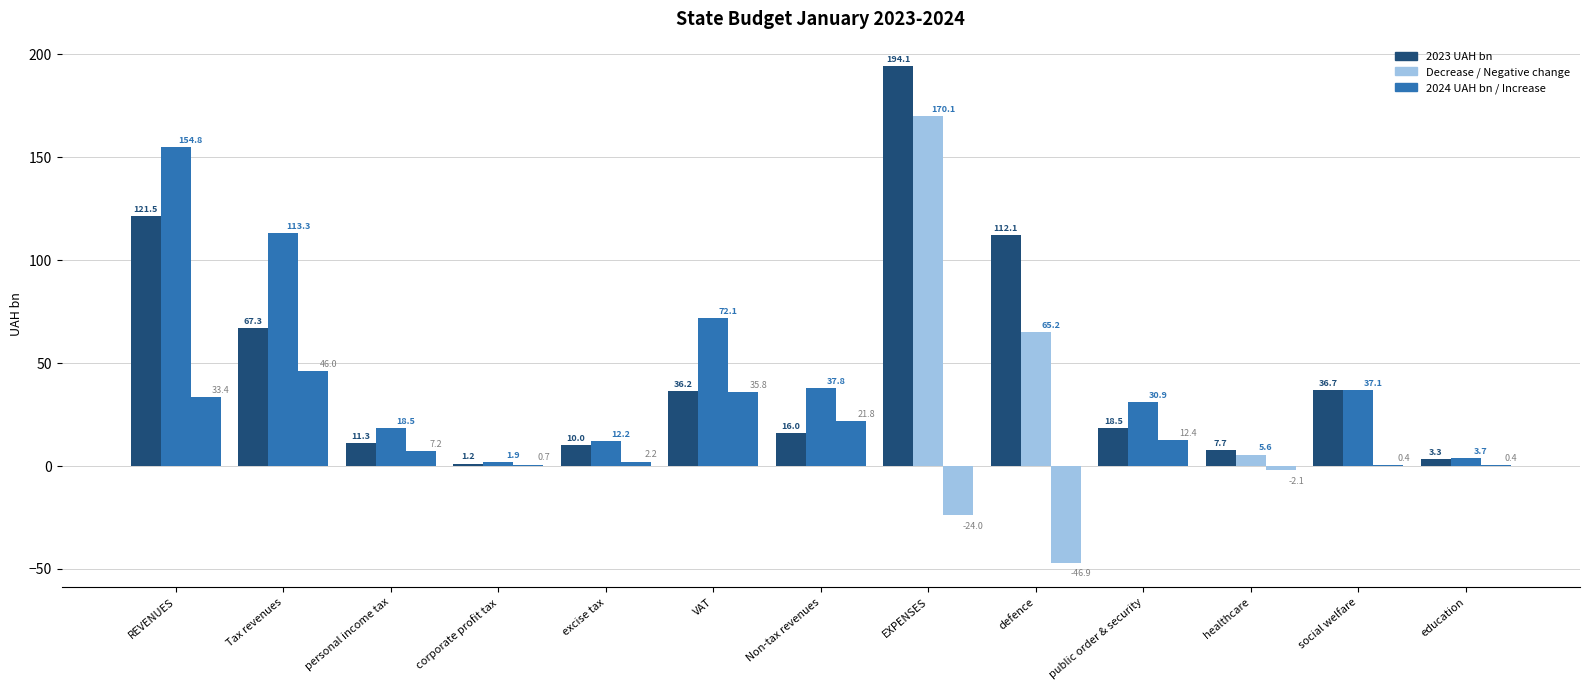

What is the average value?

48.9